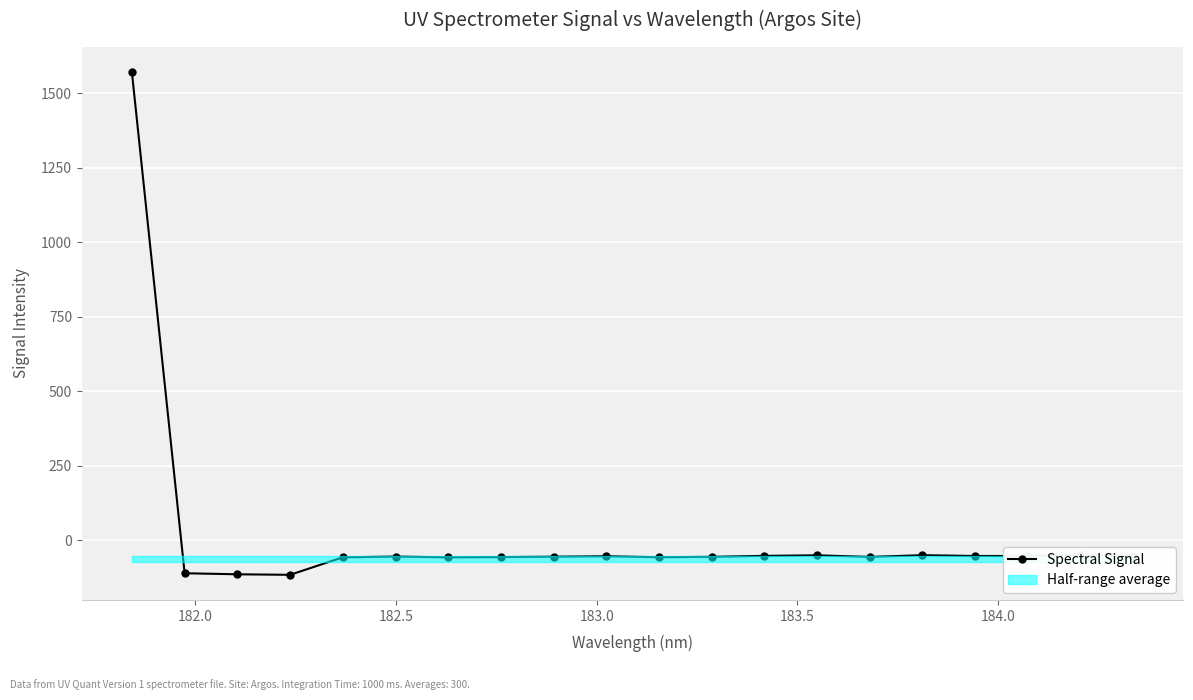

How many interior local peaks (higher than both neighbors) does the data have?

5